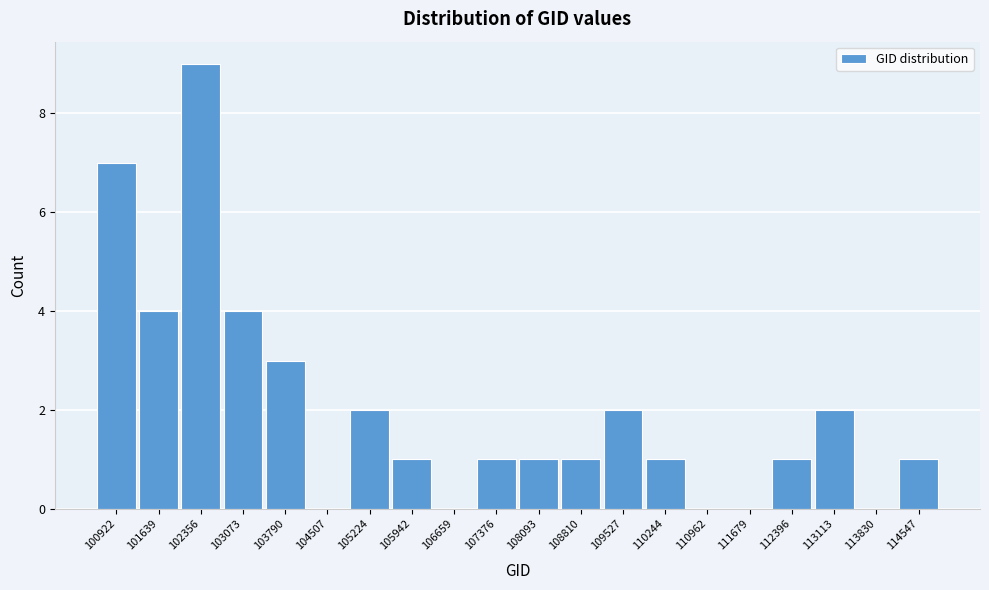

Reading left to right, what are all the values shown in this chart?

100922=7	101639=4	102356=9	103073=4	103790=3	104507=0	105224=2	105942=1	106659=0	107376=1	108093=1	108810=1	109527=2	110244=1	110962=0	111679=0	112396=1	113113=2	113830=0	114547=1